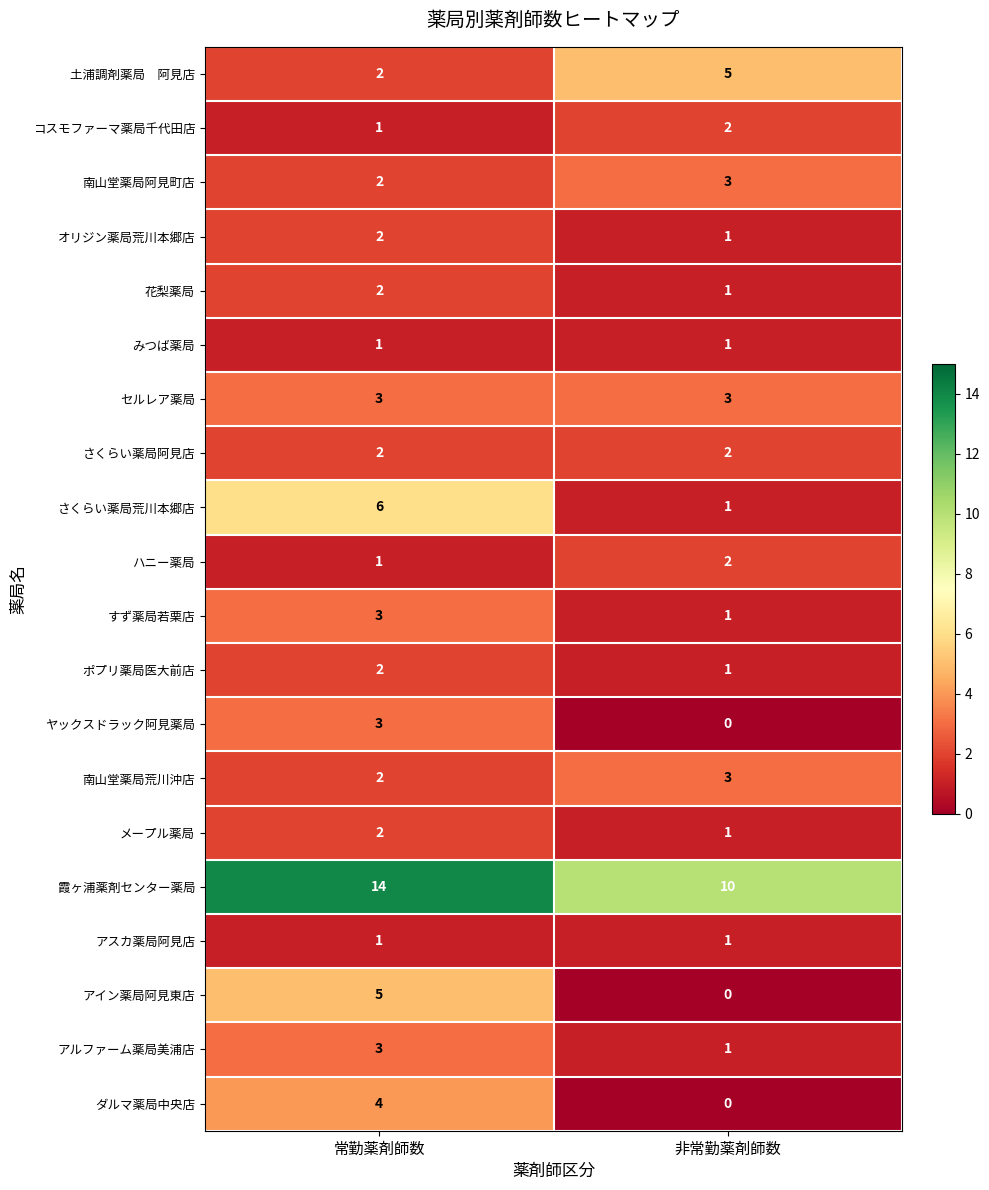

What is the spread (max minus min) of values at 非常勤薬剤師数?

10